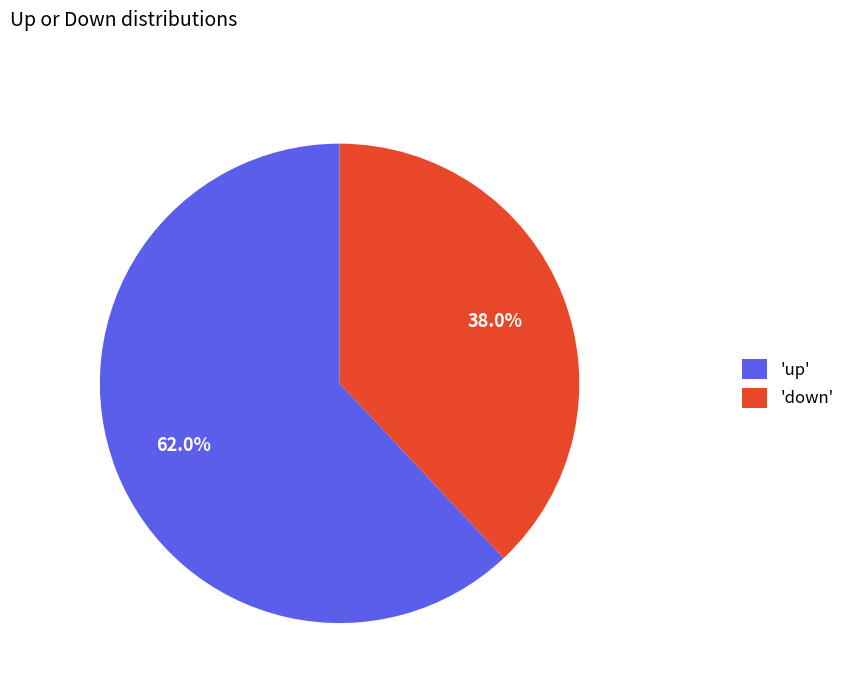

Does 'down' represent more than half of the total?

No